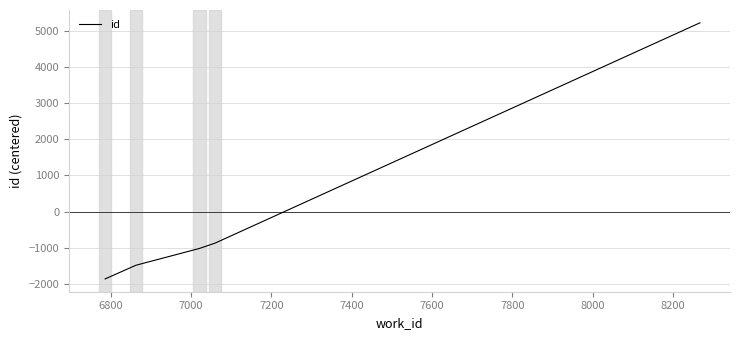

Does the chart have visible grid lines?

Yes